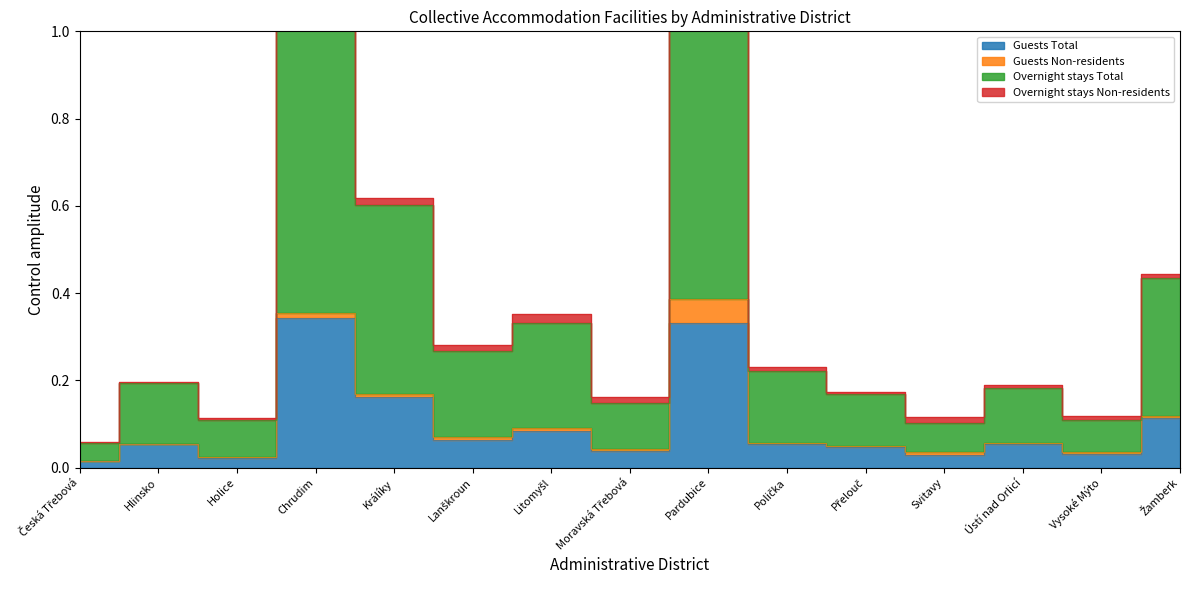

Which category has the highest value across all series?

Pardubice